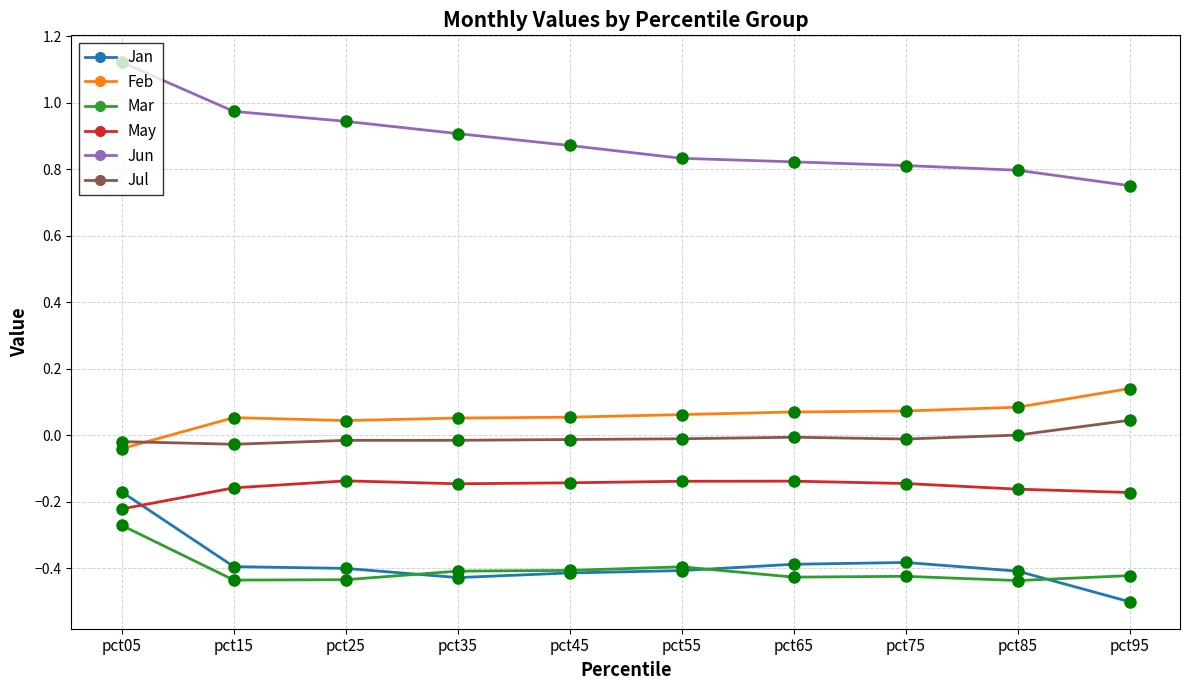

Is the value of Jun at pct75 greater than the value of Mar at pct35?

Yes